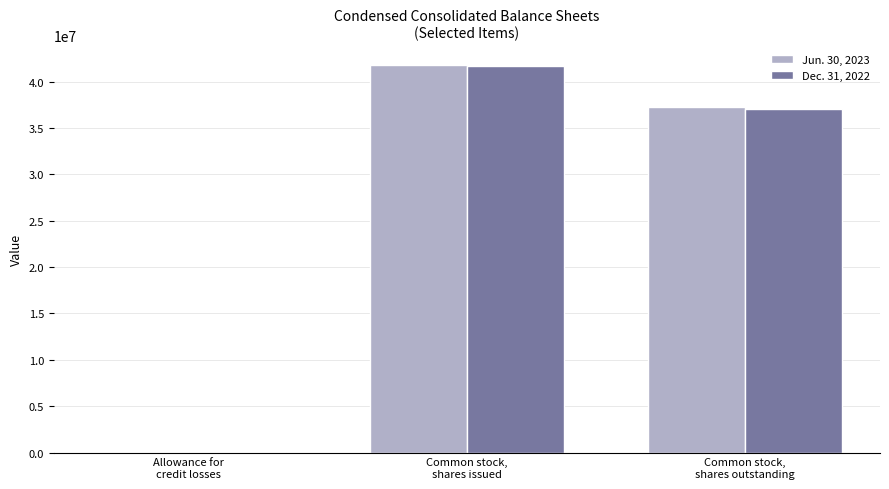

What is the maximum value shown in the chart?

41833000